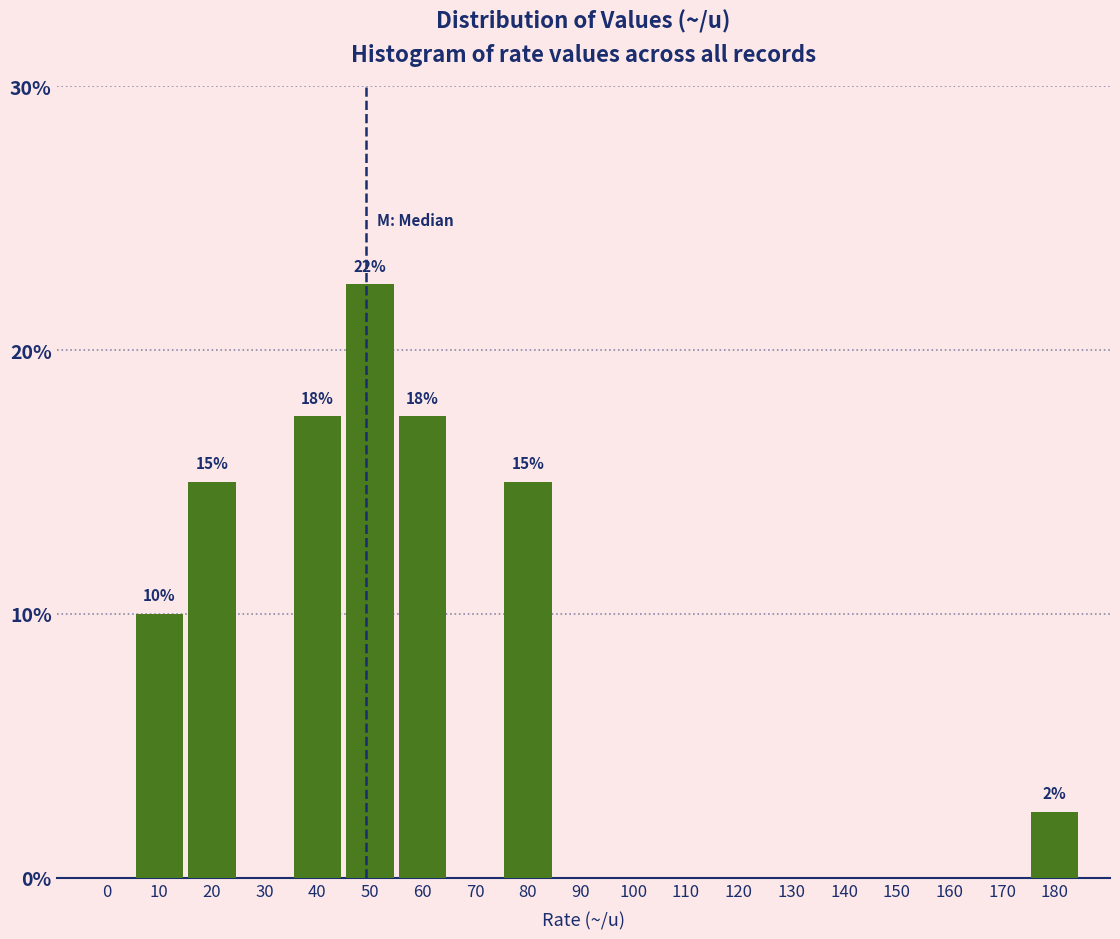

Reading left to right, transcribe all the data shown in this chart.

0=0.0	10=10.0	20=15.0	30=0.0	40=17.5	50=22.5	60=17.5	70=0.0	80=15.0	90=0.0	100=0.0	110=0.0	120=0.0	130=0.0	140=0.0	150=0.0	160=0.0	170=0.0	180=2.5